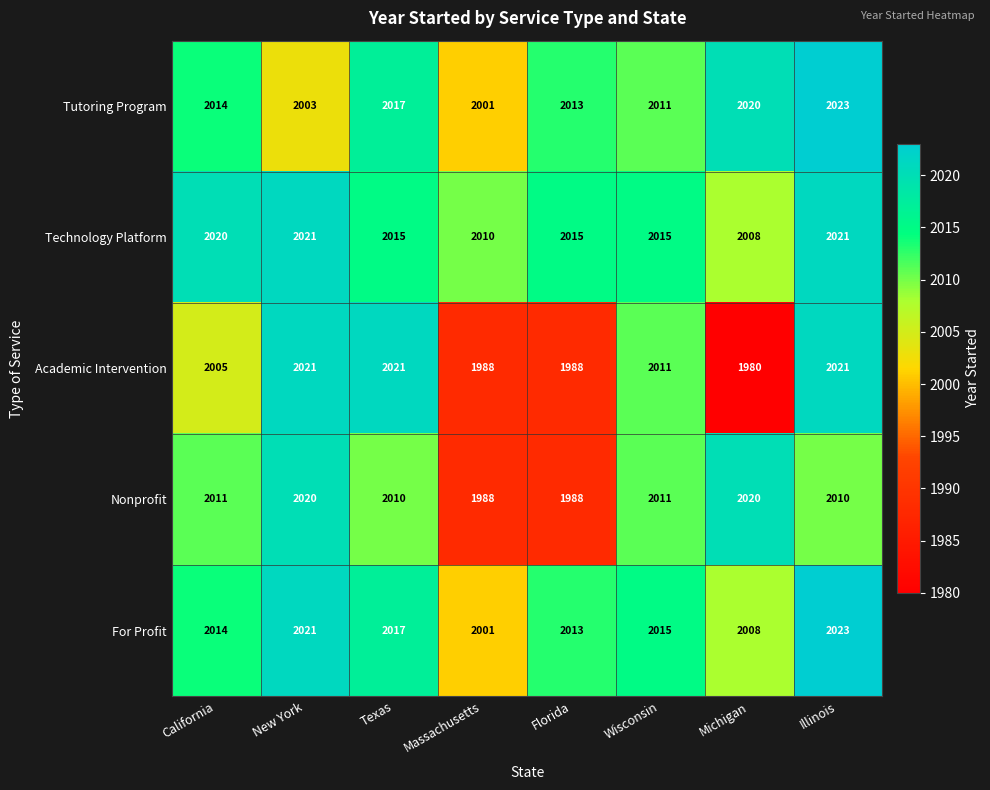

Is it true that Technology Platform equals 3519 at Wisconsin?

False